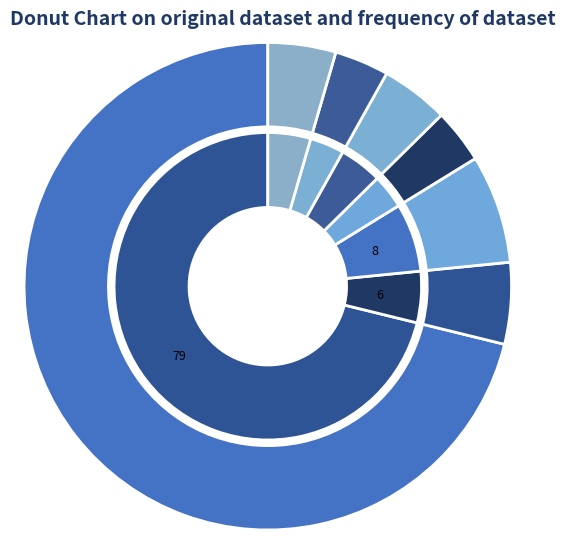

Is the sum of Coolant 192 and Coolant 182 greater than half?

No